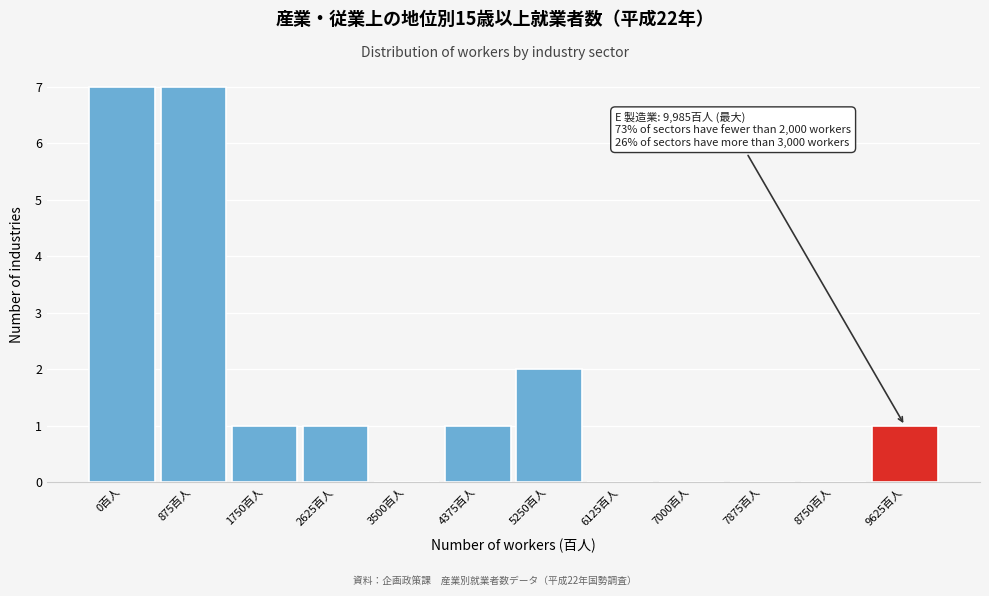

Reading right to left, list all the values displayed in this chart.

9625百人=1	8750百人=0	7875百人=0	7000百人=0	6125百人=0	5250百人=2	4375百人=1	3500百人=0	2625百人=1	1750百人=1	875百人=7	0百人=7